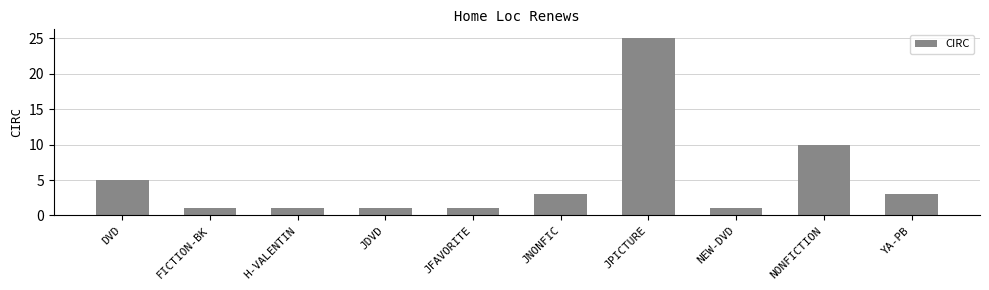

At which label does the data first exceed 3?

DVD